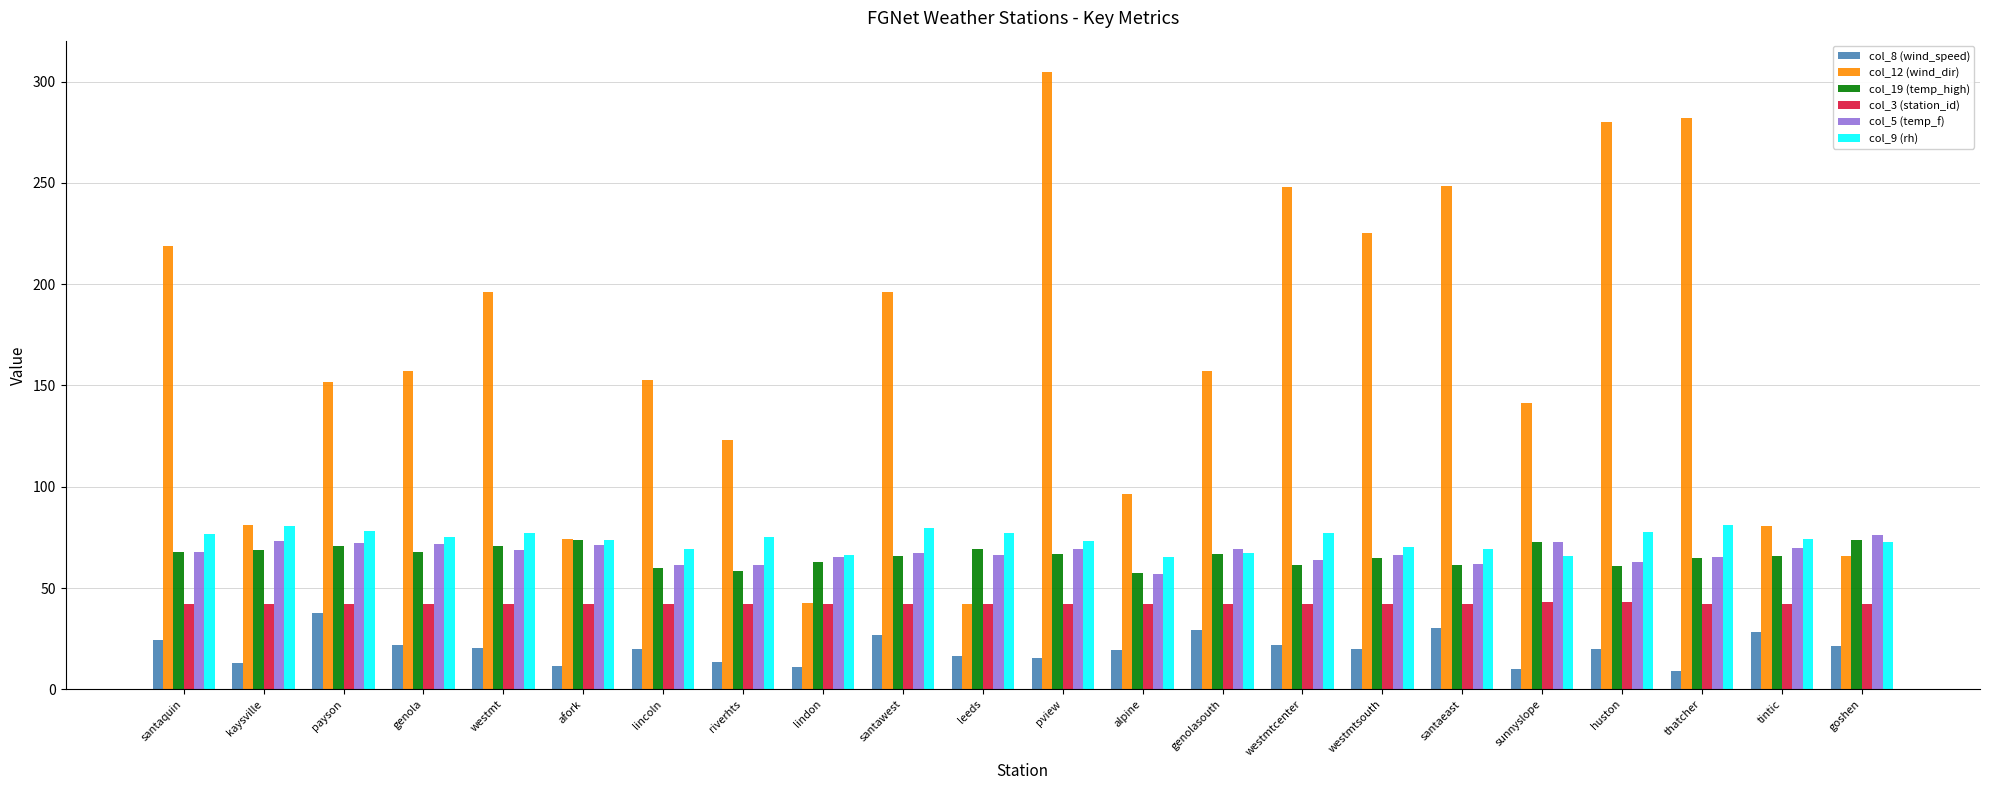

The col_12 (wind_dir) series shows 157.4 at genolasouth. True or false?

True